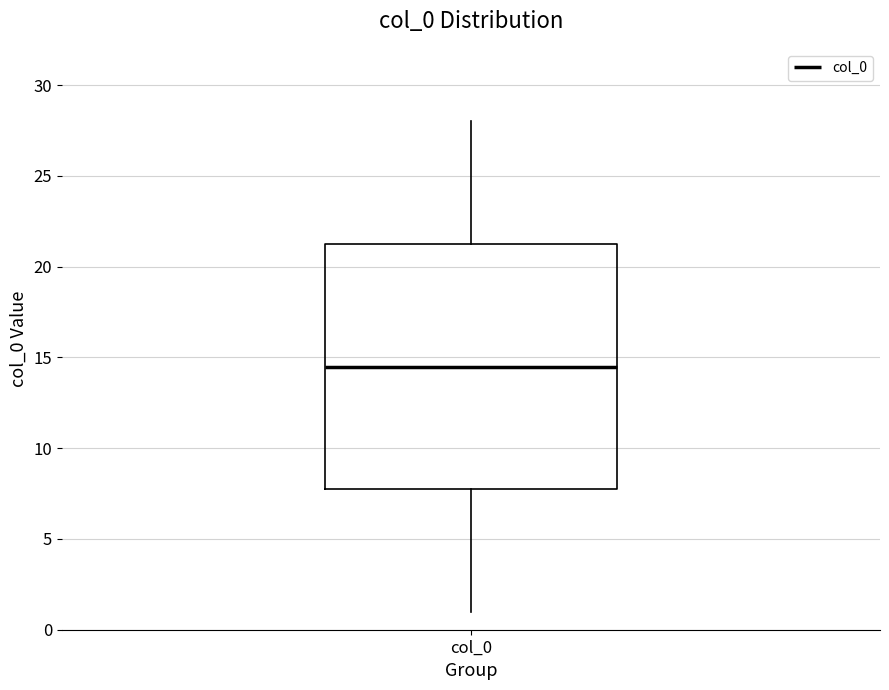

Read this box plot against the y-axis: the position of the median line, the range covered by the box, and the ends of both whiskers. The values are not printed on the chart, so give them approximately, as read against the axis.

median 14.5, box 8.0 to 21.5, whiskers 1.0 to 28.0